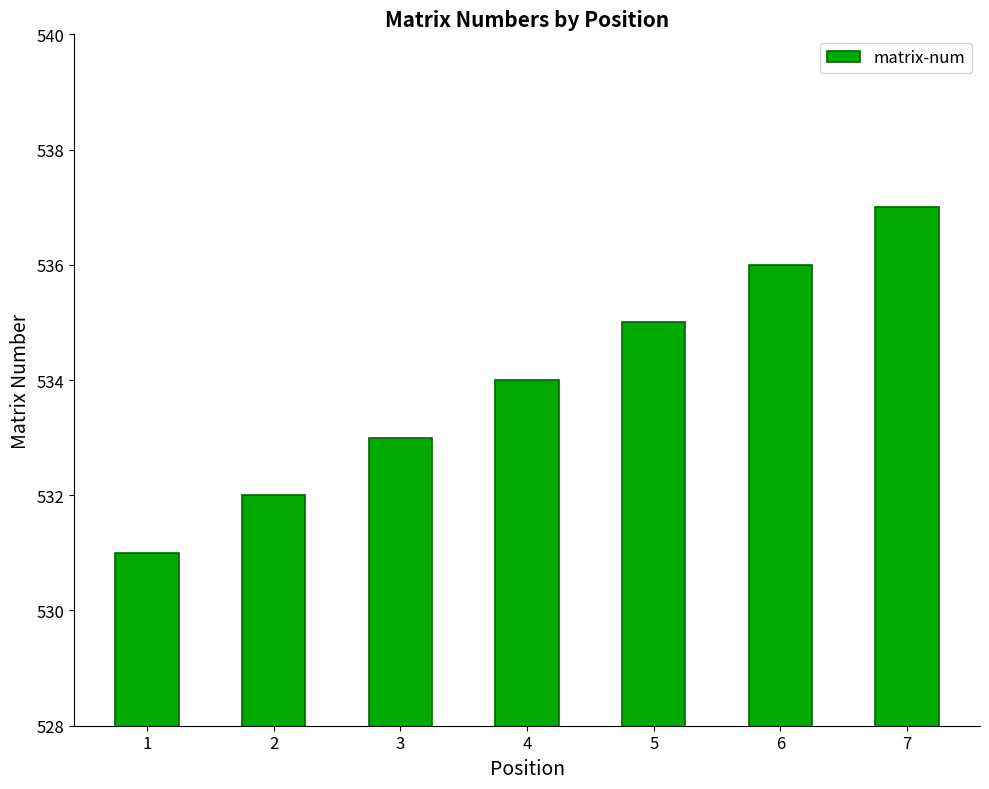

Count the values in the range 532 to 536.

5